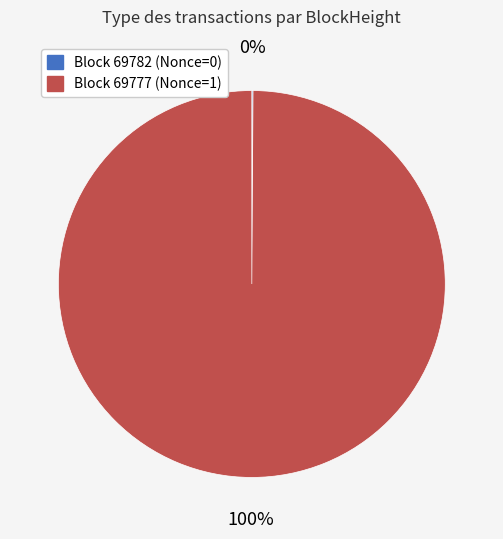

Is there a majority slice in this chart?

Yes